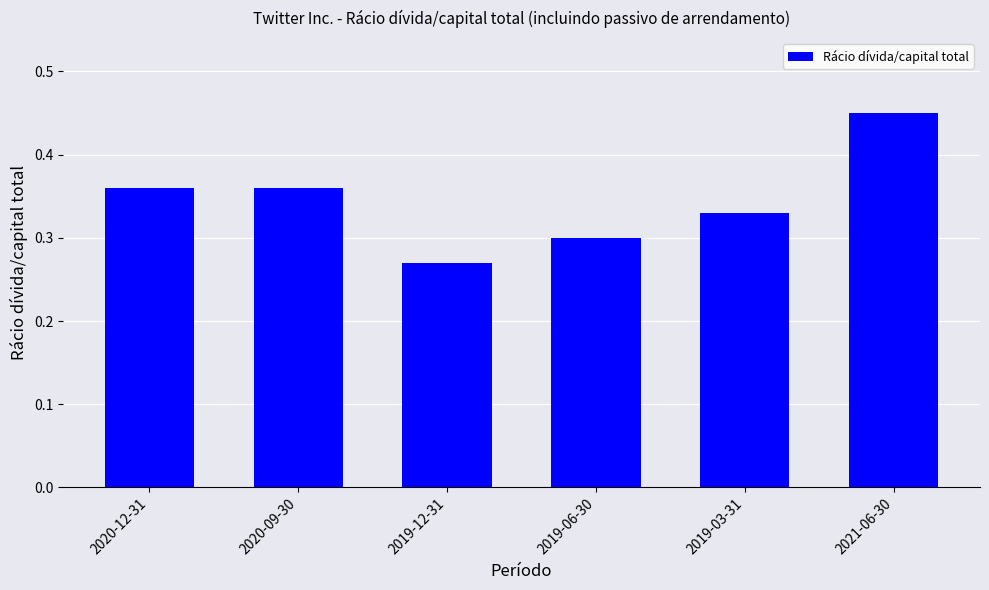

What is the sum of the values at 2019-03-31 and 2020-12-31?

0.7